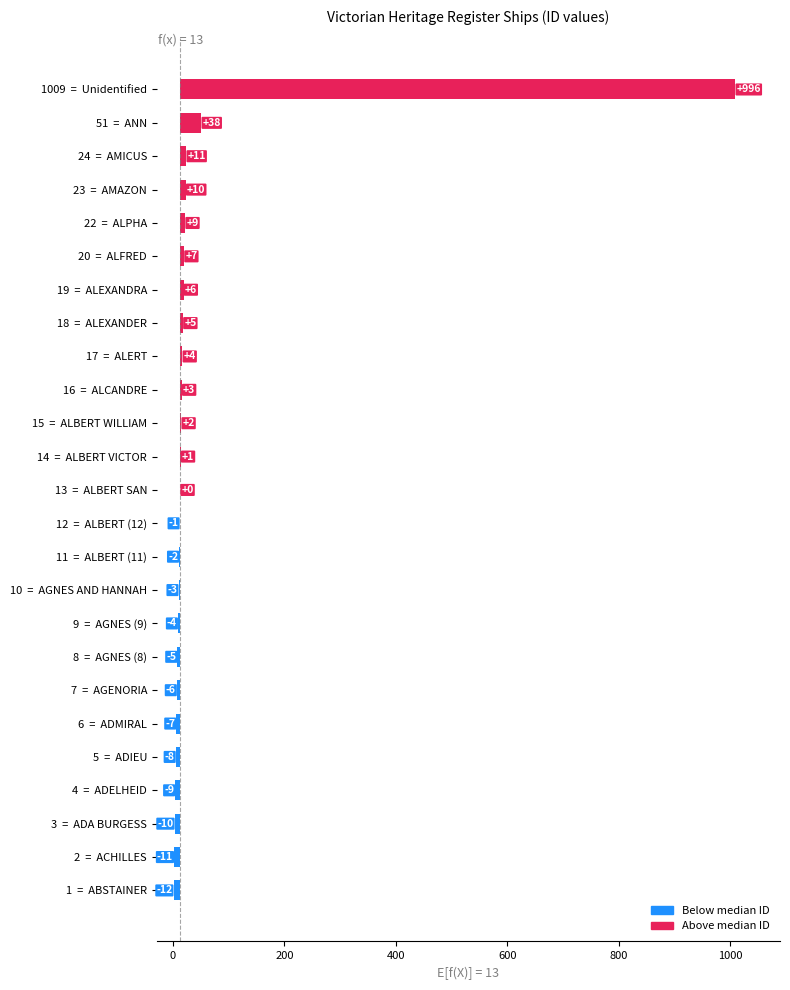

What position from the right is 16 = ALCANDRE?

10